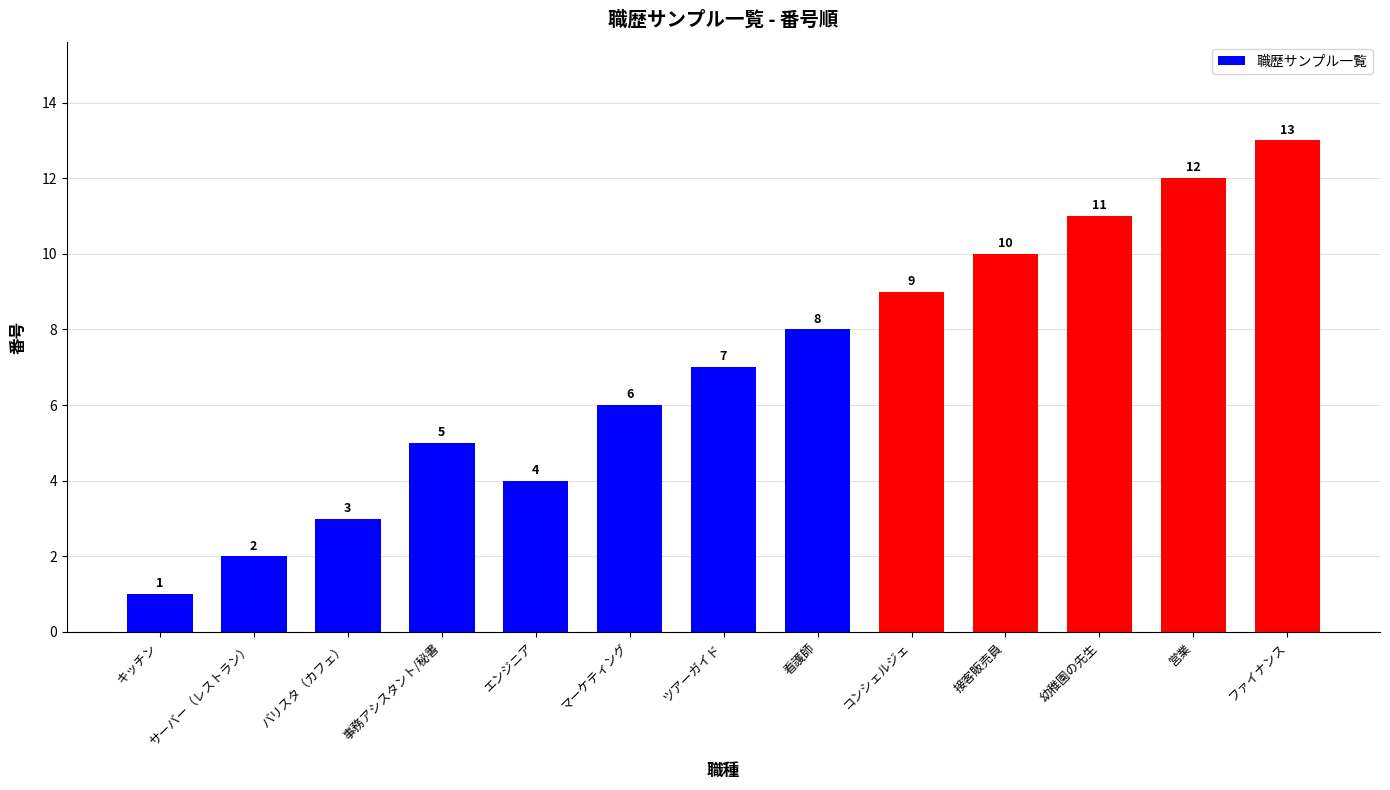

List the labels in order of value, largest first.

ファイナンス, 営業, 幼稚園の先生, 接客販売員, コンシェルジェ, 看護師, ツアーガイド, マーケティング, 事務アシスタント/秘書, エンジニア, バリスタ（カフェ）, サーバー（レストラン）, キッチン